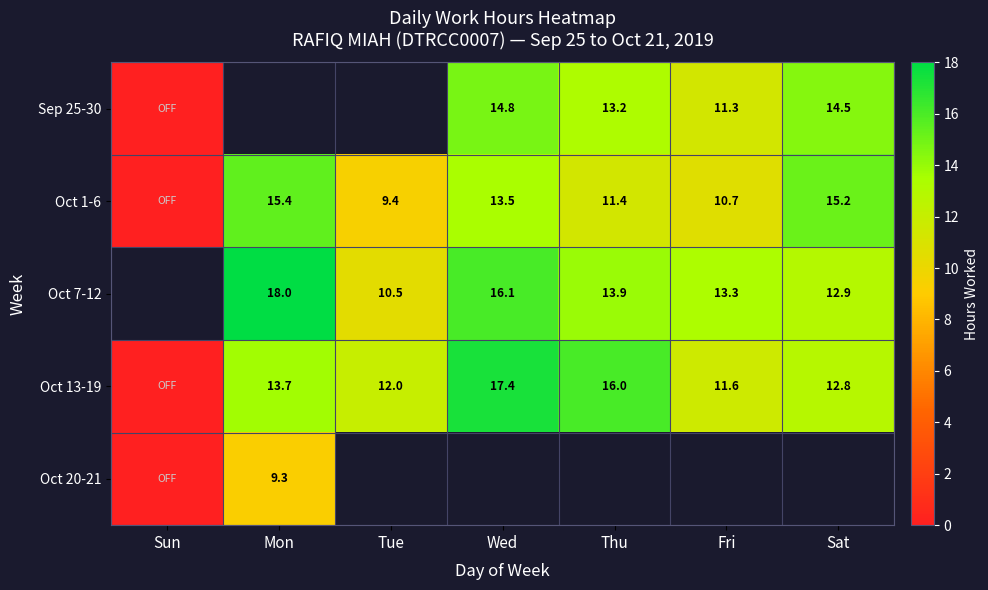

Is the value of Sep 25-30 at Thu greater than the value of Oct 7-12 at Mon?

No